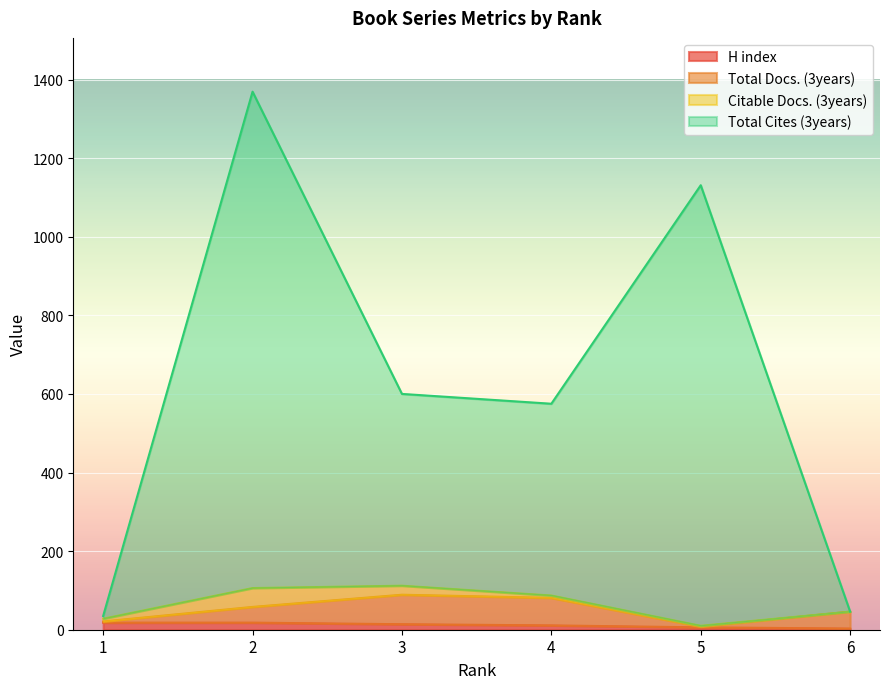

Which has a higher value, 1 or 3?

1